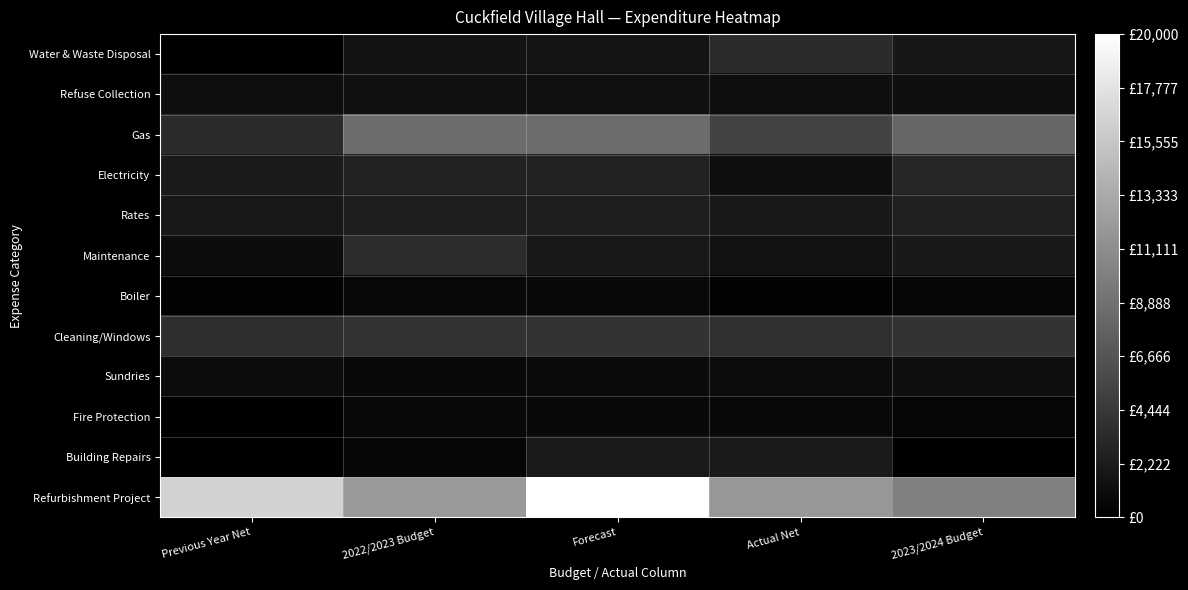

What is the total value across all series at Forecast?

46931.1